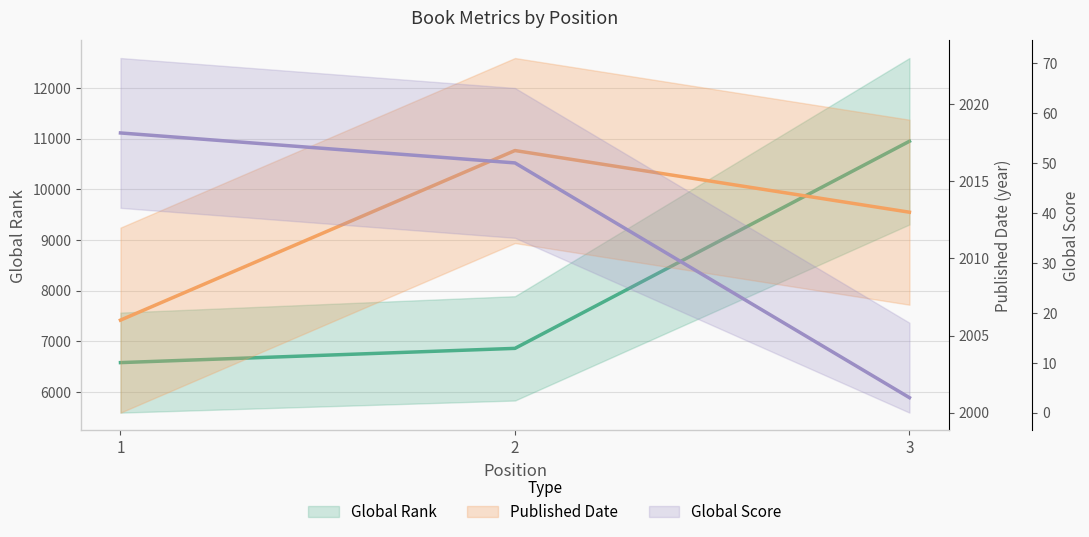

At which label is Global Rank closest to 8762?

2